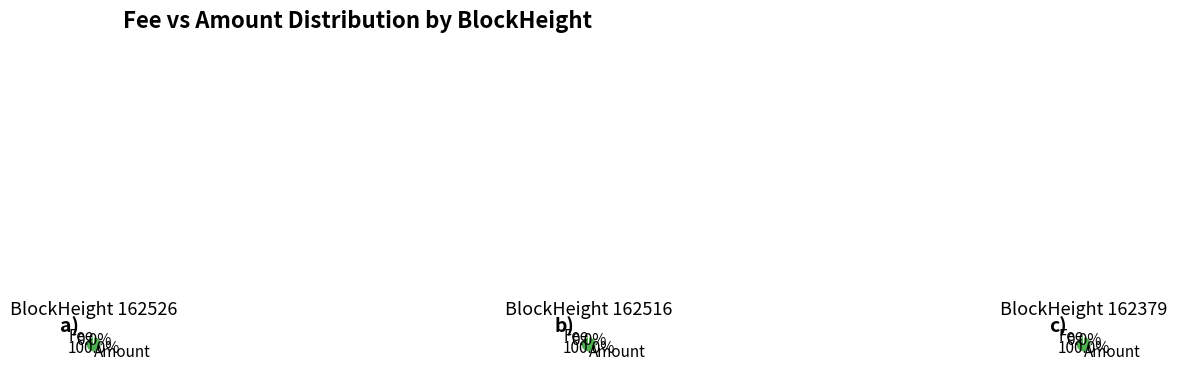

Does any single category account for the majority?

Yes